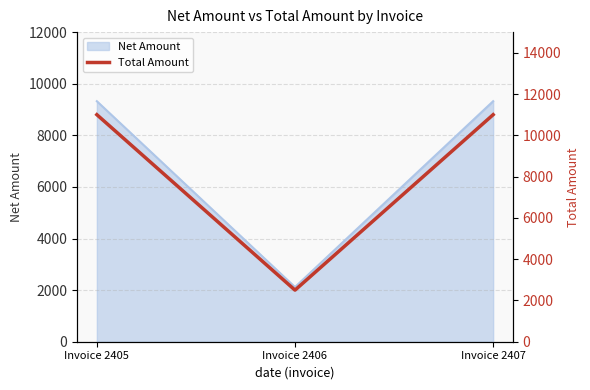

The value of Net Amount at Invoice 2407 is 9322.0. True or false?

True